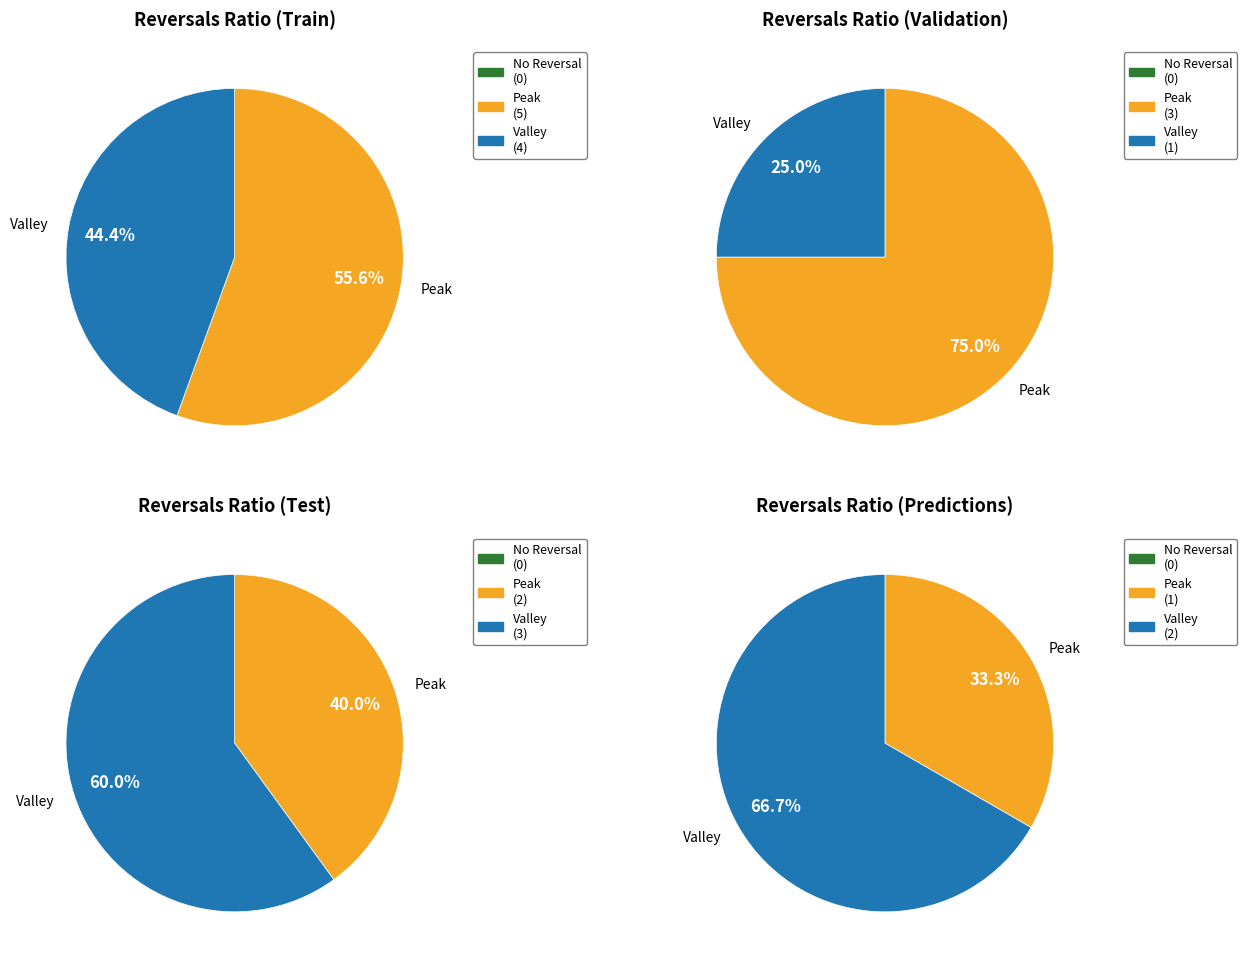

Which has a higher value, 2 or 1?

2